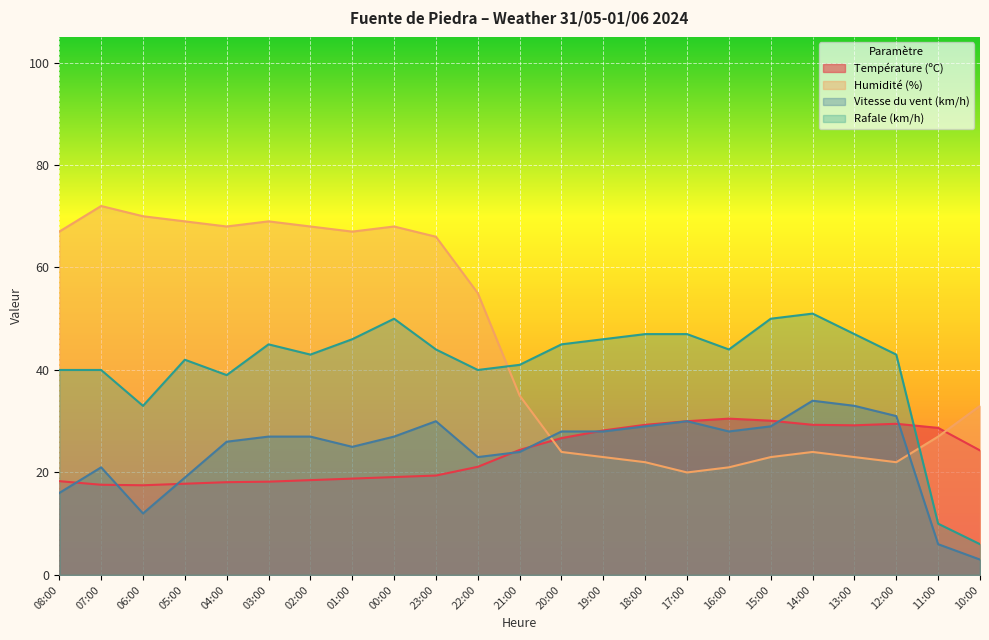

Reading right to left, extract all data points from this chart.

Température (ºC): 24.3	28.7	29.5	29.2	29.3	30.1	30.5	30.0	29.3	28.2	26.7	24.4	21.1	19.4	19.1	18.8	18.5	18.2	18.1	17.8	17.5	17.6	18.3
Humidité (%): 33.0	27.0	22.0	23.0	24.0	23.0	21.0	20.0	22.0	23.0	24.0	35.0	55.0	66.0	68.0	67.0	68.0	69.0	68.0	69.0	70.0	72.0	67.0
Vitesse du vent (km/h): 3.0	6.0	31.0	33.0	34.0	29.0	28.0	30.0	29.0	28.0	28.0	24.0	23.0	30.0	27.0	25.0	27.0	27.0	26.0	19.0	12.0	21.0	16.0
Rafale (km/h): 6.0	10.0	43.0	47.0	51.0	50.0	44.0	47.0	47.0	46.0	45.0	41.0	40.0	44.0	50.0	46.0	43.0	45.0	39.0	42.0	33.0	40.0	40.0